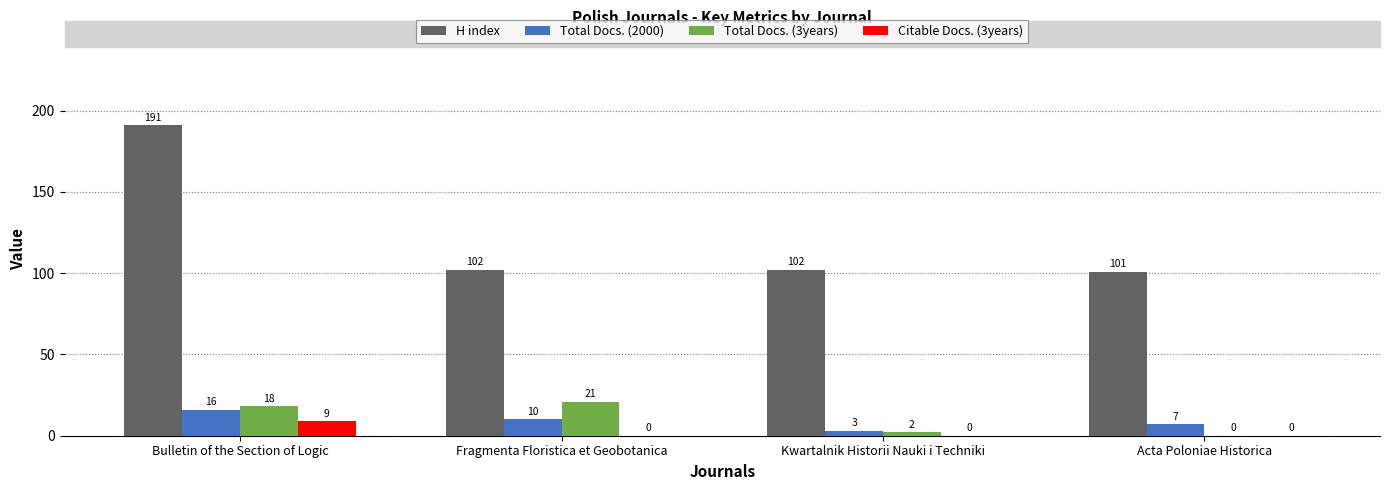

At which category is the sum across all series the highest?

Bulletin of the Section of Logic